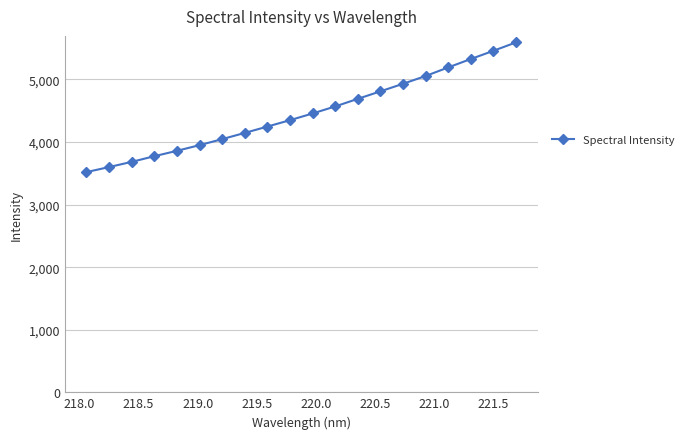

Reading left to right, list all the values displayed in this chart.

3519.7	3600.4	3683.3	3773.8	3859.8	3950.7	4046.7	4146.4	4247.6	4349.9	4456.9	4569.7	4690.8	4810.9	4931.5	5056.1	5193.2	5327.4	5458.8	5593.3